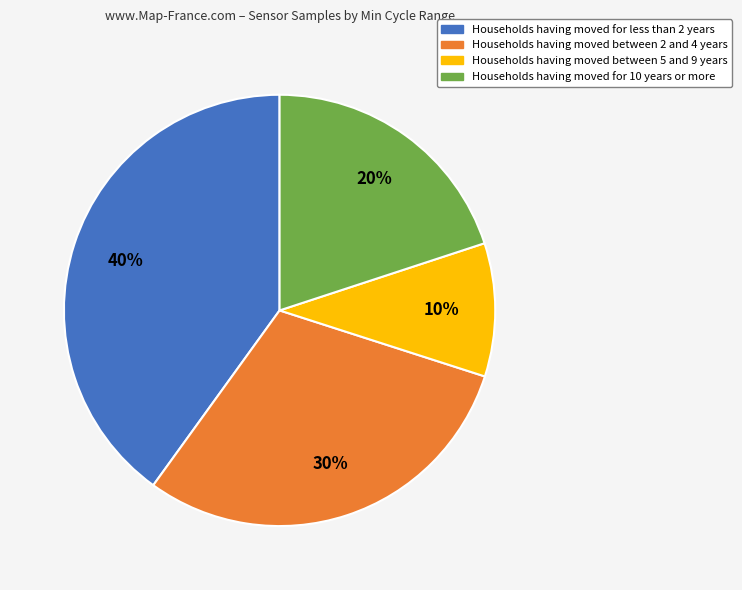

To the nearest percent, what is the average slice percentage?

25%